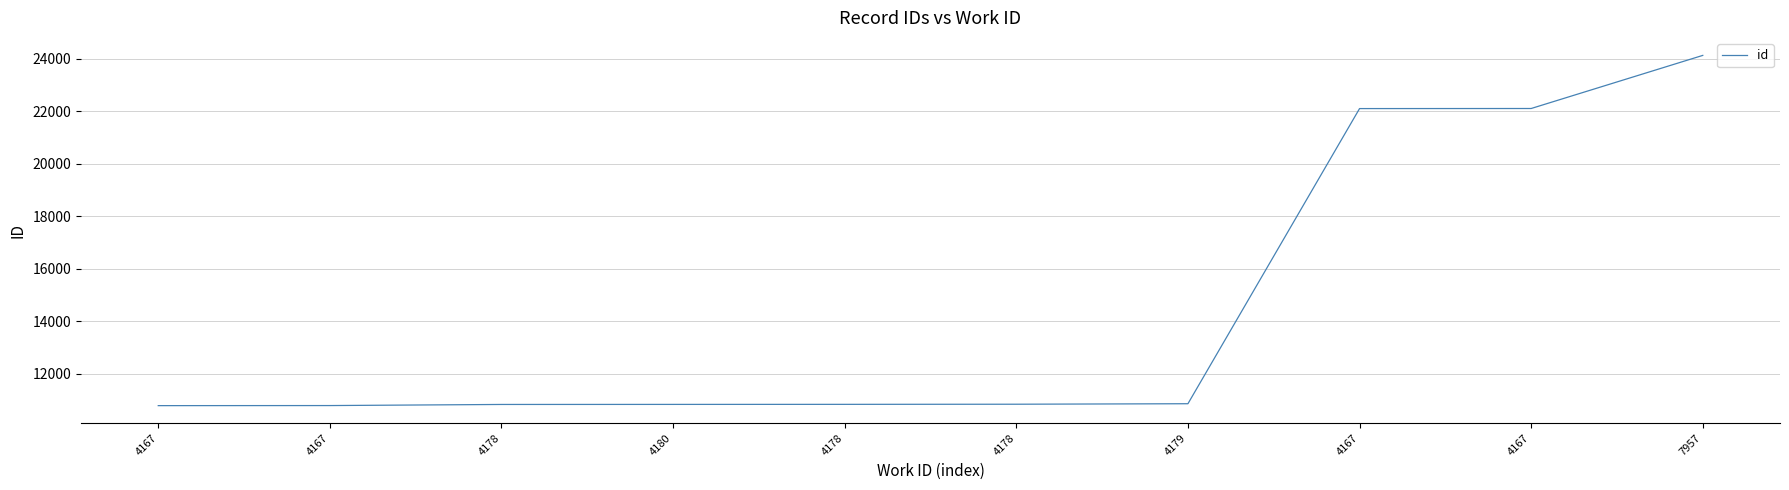

Reading right to left, extract all data points from this chart.

7957=24130	4167=22108	4167=22105	4179=10867	4178=10848	4178=10843	4180=10841	4178=10839	4167=10797	4167=10794